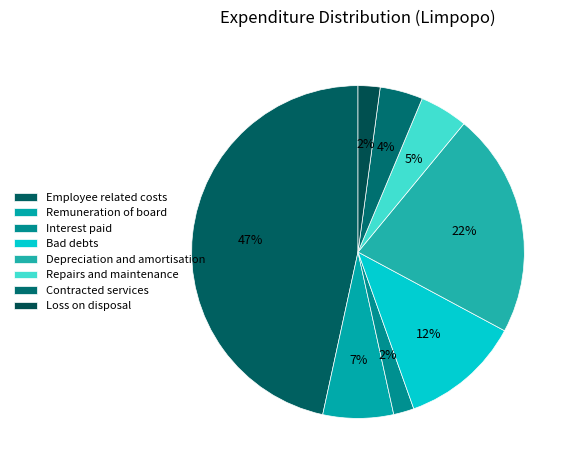

Count the number of slices in the pie.

8